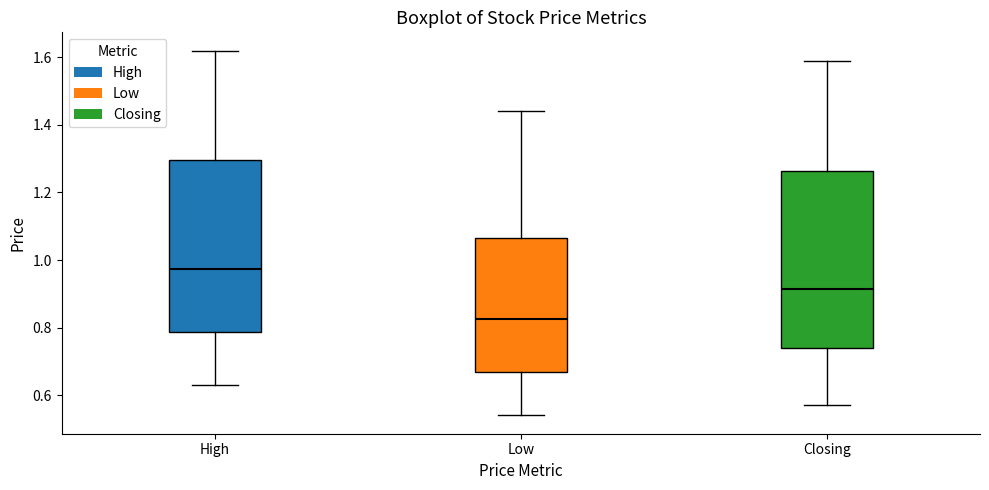

Reading left to right, transcribe this box plot: for each box, give where its median line is, the range the box spans, and where its two whiskers end, as read against the y-axis. The values are not printed on the chart, so give them approximately, as read against the axis.

High: median 0.98, box 0.78 to 1.30, whiskers 0.64 to 1.62
Low: median 0.82, box 0.68 to 1.06, whiskers 0.54 to 1.44
Closing: median 0.92, box 0.74 to 1.26, whiskers 0.58 to 1.60